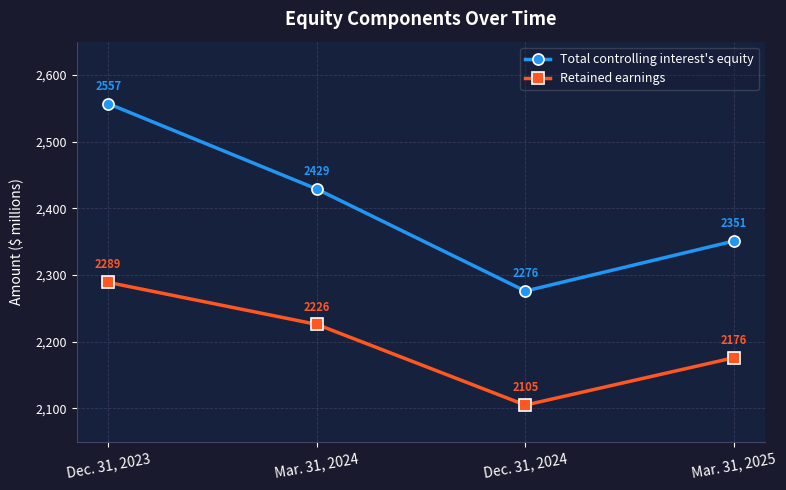

What are all the series names shown in the legend?

Total controlling interest's equity, Retained earnings